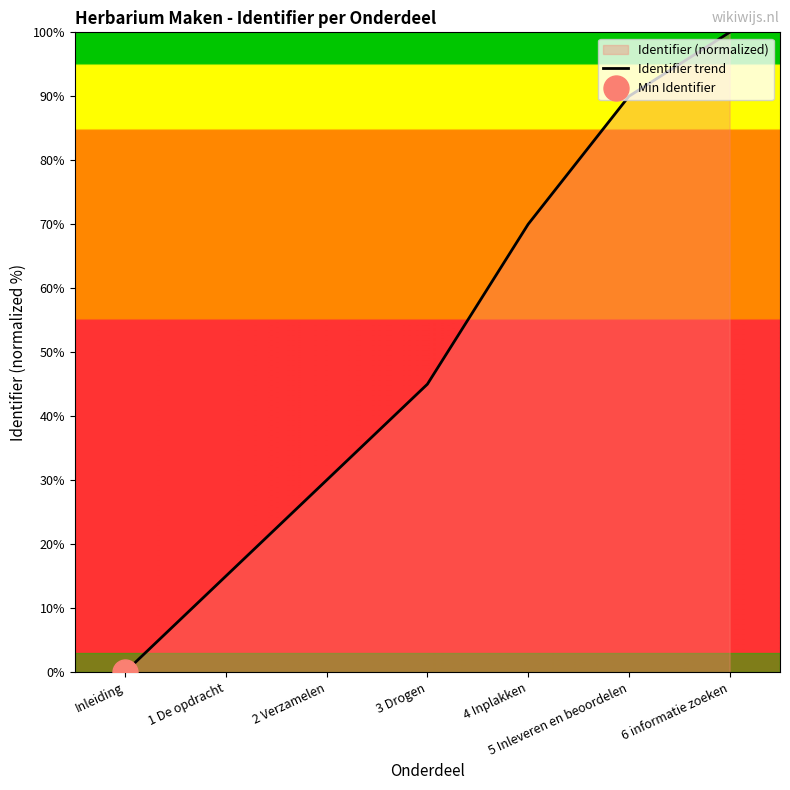

Is it true that Identifier trend equals 45 at 3 Drogen?

True